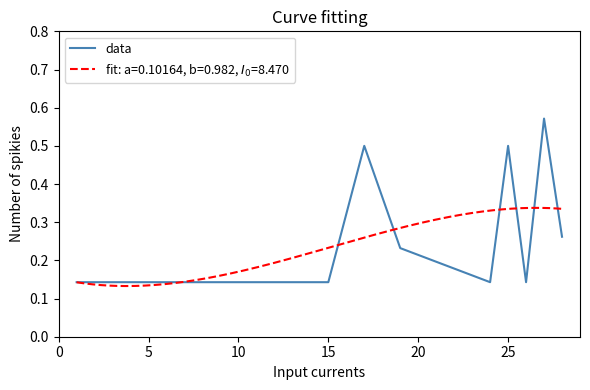

The data series shows 0.5 at 25. True or false?

True